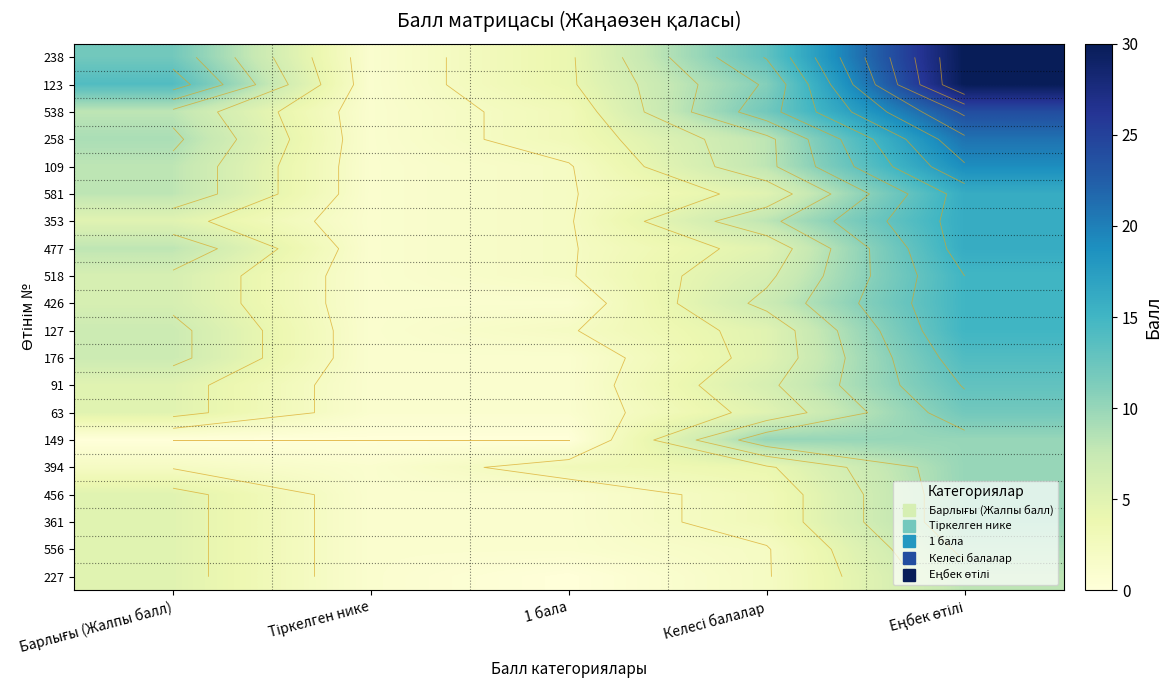

Which label corresponds to the smallest value in the chart?

Барлығы (Жалпы балл)